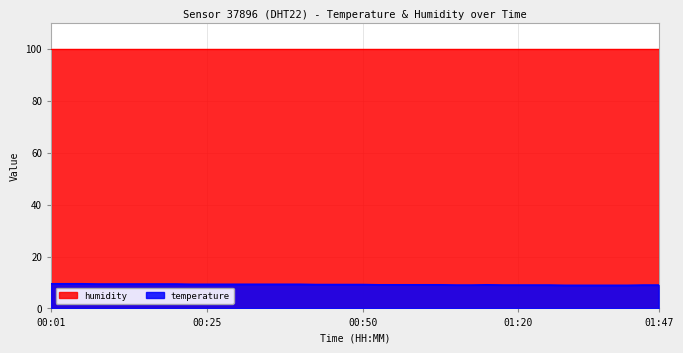

Approximately how many times larger is the value at 00:30 compared to 01:12?

1.0